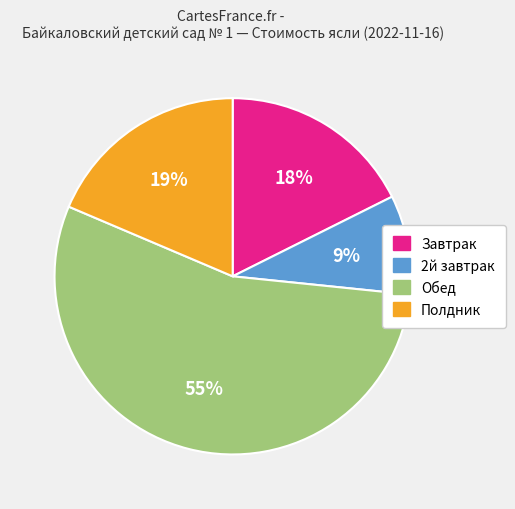

The Завтрак slice represents 31% of the pie. True or false?

False